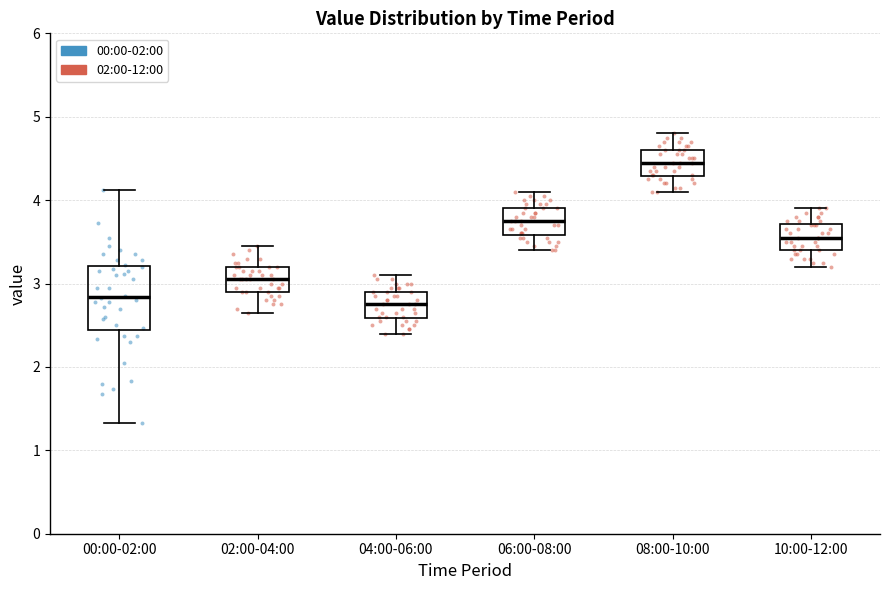

Reading left to right, transcribe this box plot: for each box, give where its median line is, the range the box spans, and where its two whiskers end, as read against the y-axis. The values are not printed on the chart, so give them approximately, as read against the axis.

00:00-02:00: median 2.8, box 2.4 to 3.2, whiskers 1.3 to 4.1
02:00-04:00: median 3.1, box 2.9 to 3.2, whiskers 2.7 to 3.5
04:00-06:00: median 2.8, box 2.6 to 2.9, whiskers 2.4 to 3.1
06:00-08:00: median 3.8, box 3.6 to 3.9, whiskers 3.4 to 4.1
08:00-10:00: median 4.5, box 4.3 to 4.6, whiskers 4.1 to 4.8
10:00-12:00: median 3.6, box 3.4 to 3.7, whiskers 3.2 to 3.9